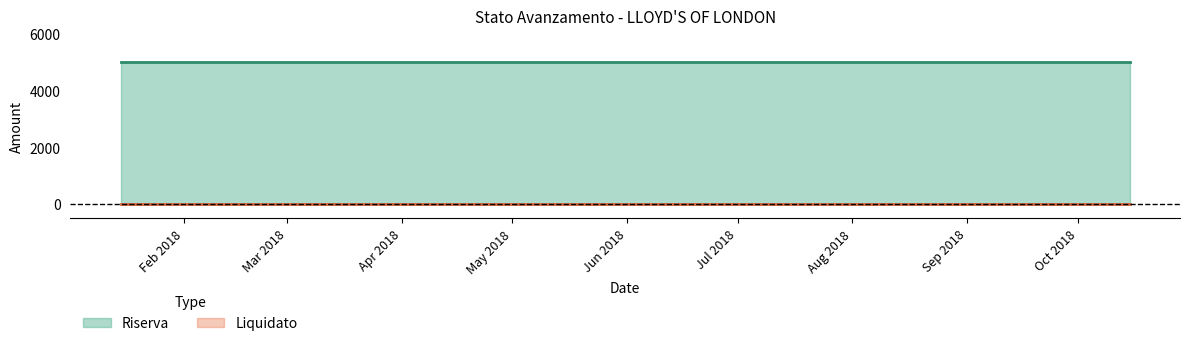

Which series changed the most between 2018-01-15 and 2018-10-15?

Riserva